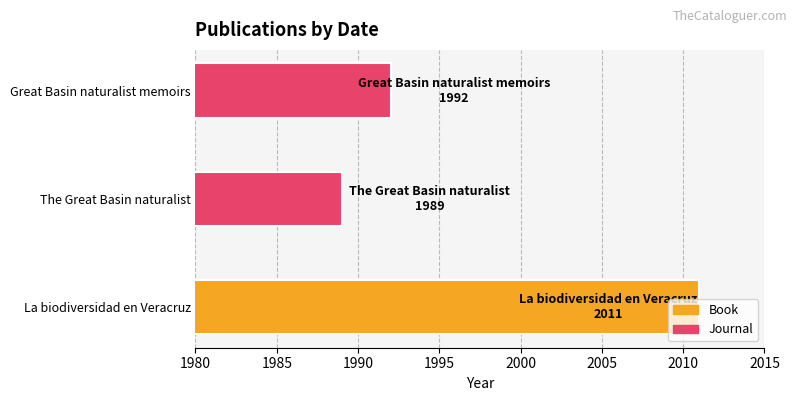

List the labels in order of value, smallest first.

The Great Basin naturalist, Great Basin naturalist memoirs, La biodiversidad en Veracruz